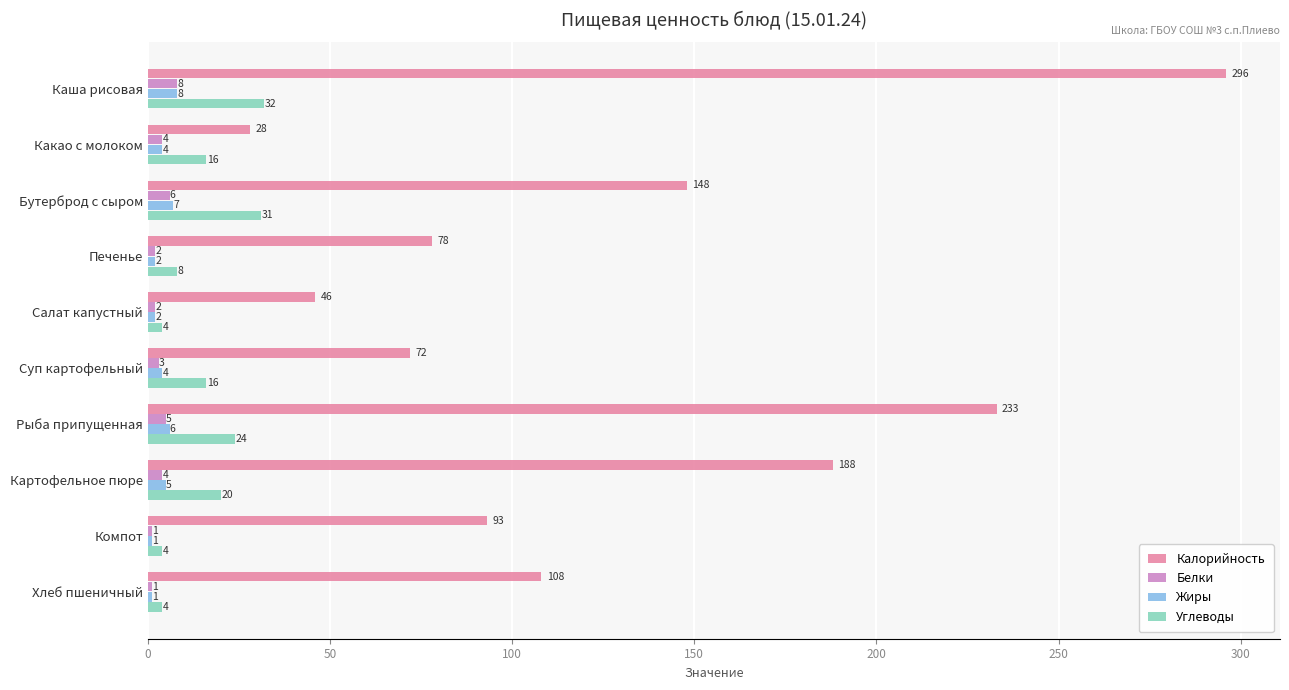

Which series has the largest range (max minus min)?

Калорийность